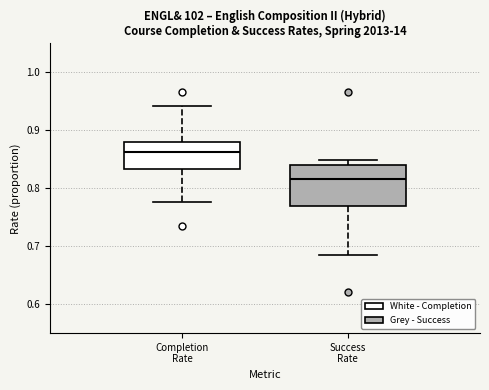

Where does the upper whisker of the box for Completion Rate end on the y-axis? The values are not printed on the chart, so give them approximately, as read against the axis.

0.94